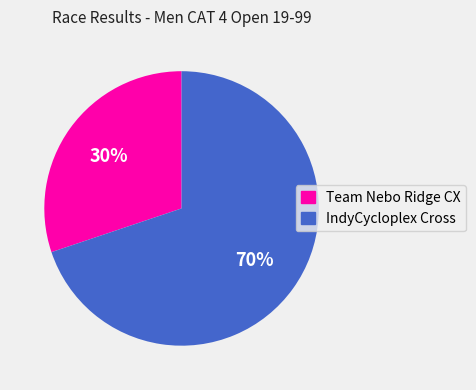

Which has a higher value, Team Nebo Ridge CX or IndyCycloplex Cross?

IndyCycloplex Cross